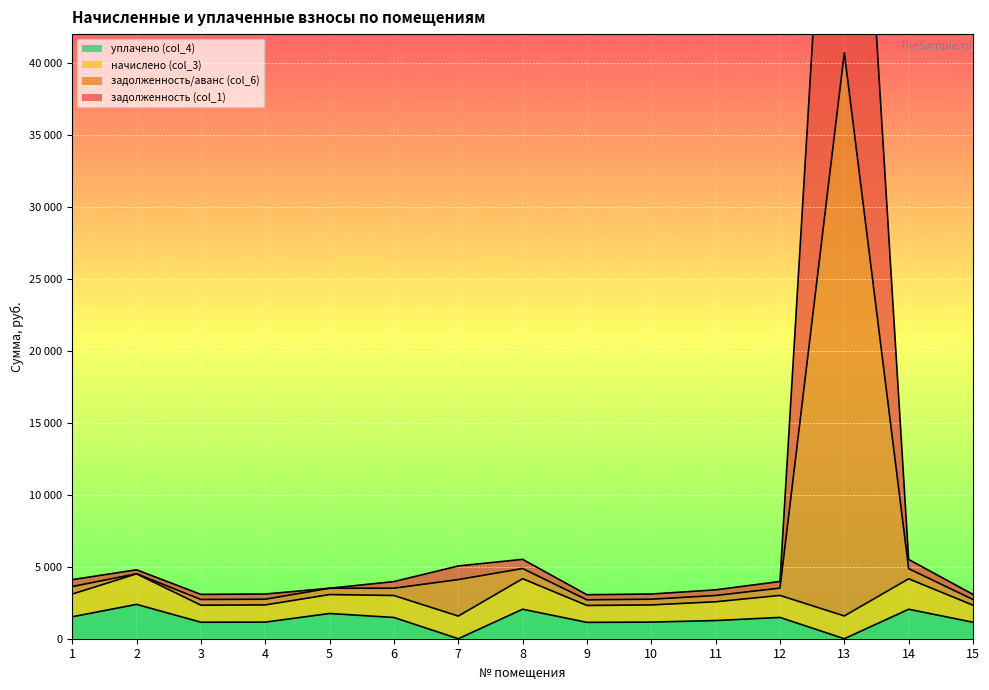

Is it true that уплачено (col_4) equals 1145.3 at 3?

True